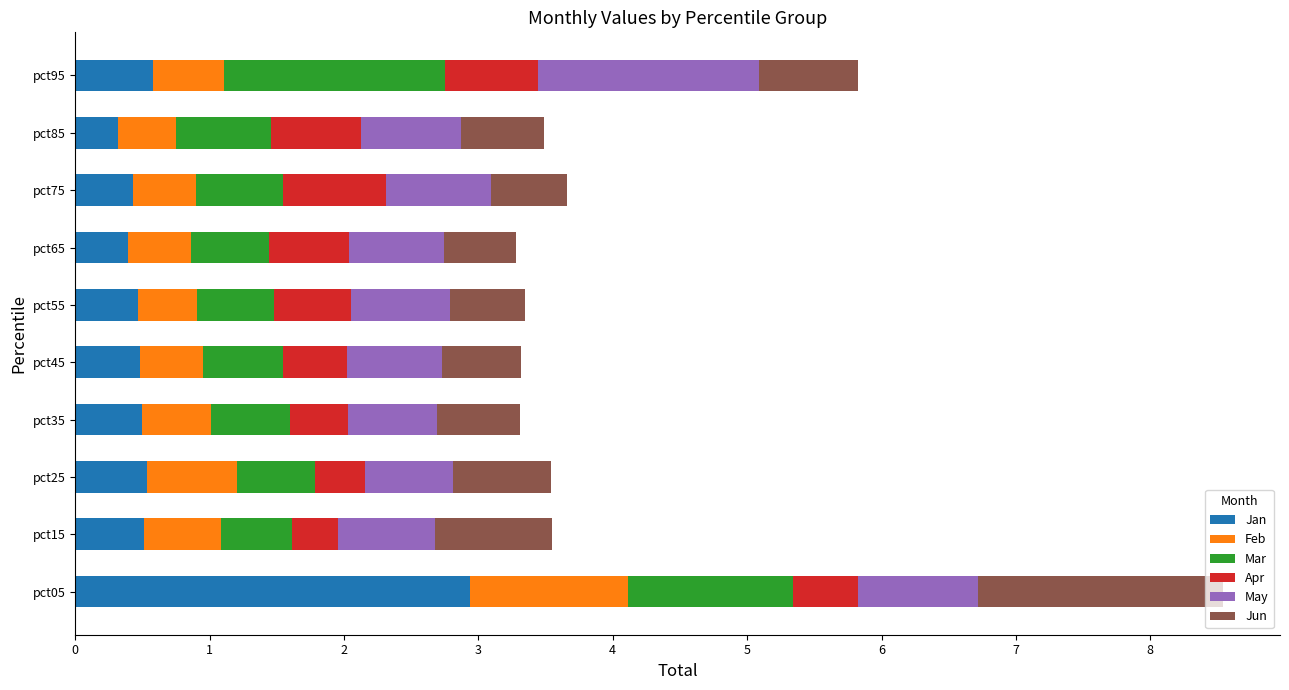

What is the difference between the maximum and minimum values in the Jan series?

2.6